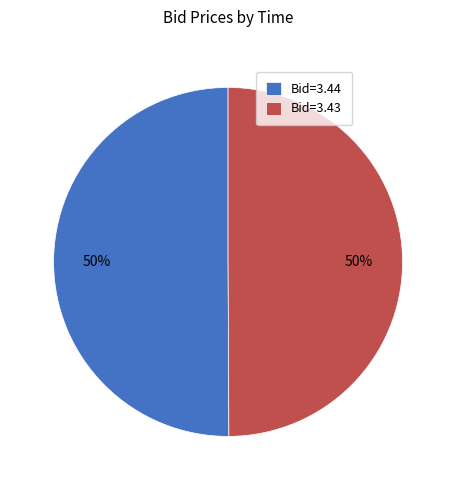

Do Bid=3.43 and Bid=3.44 together represent more than half of the pie?

Yes